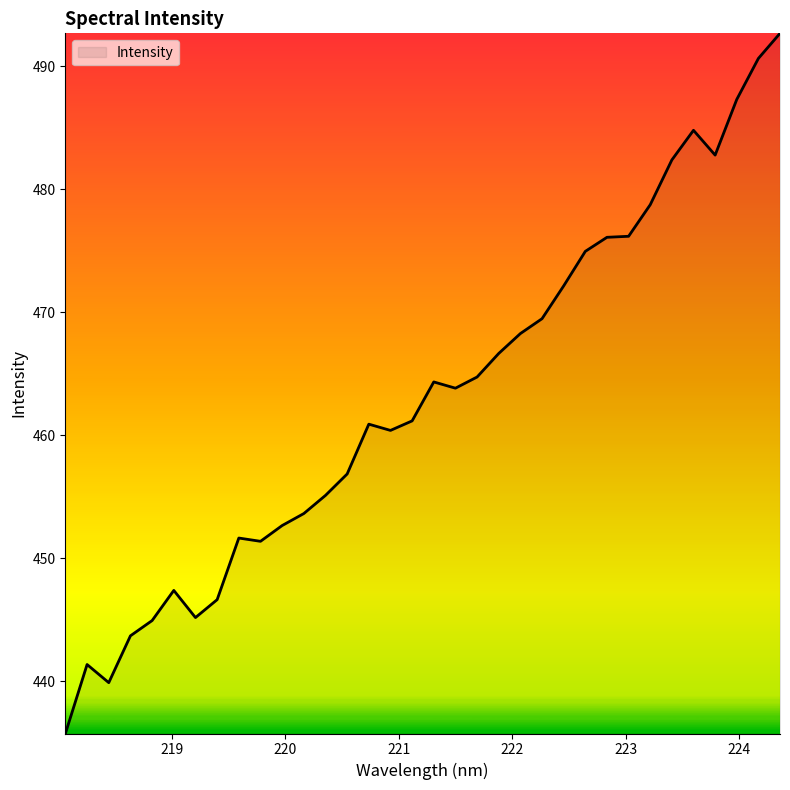

What is the difference between the maximum and minimum values?

56.9